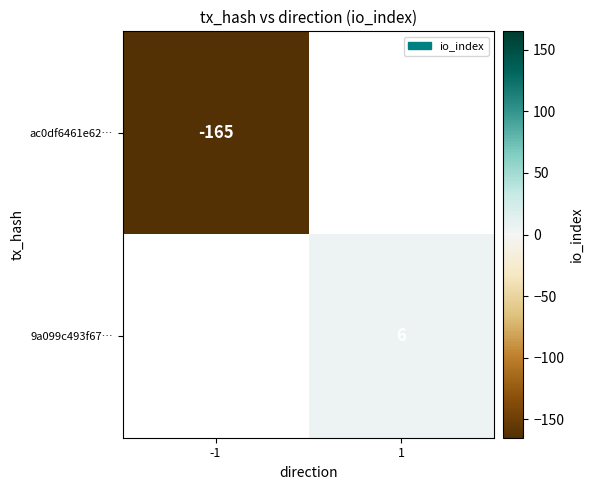

Is it true that 9a099c493f67… equals 6 at 1?

True